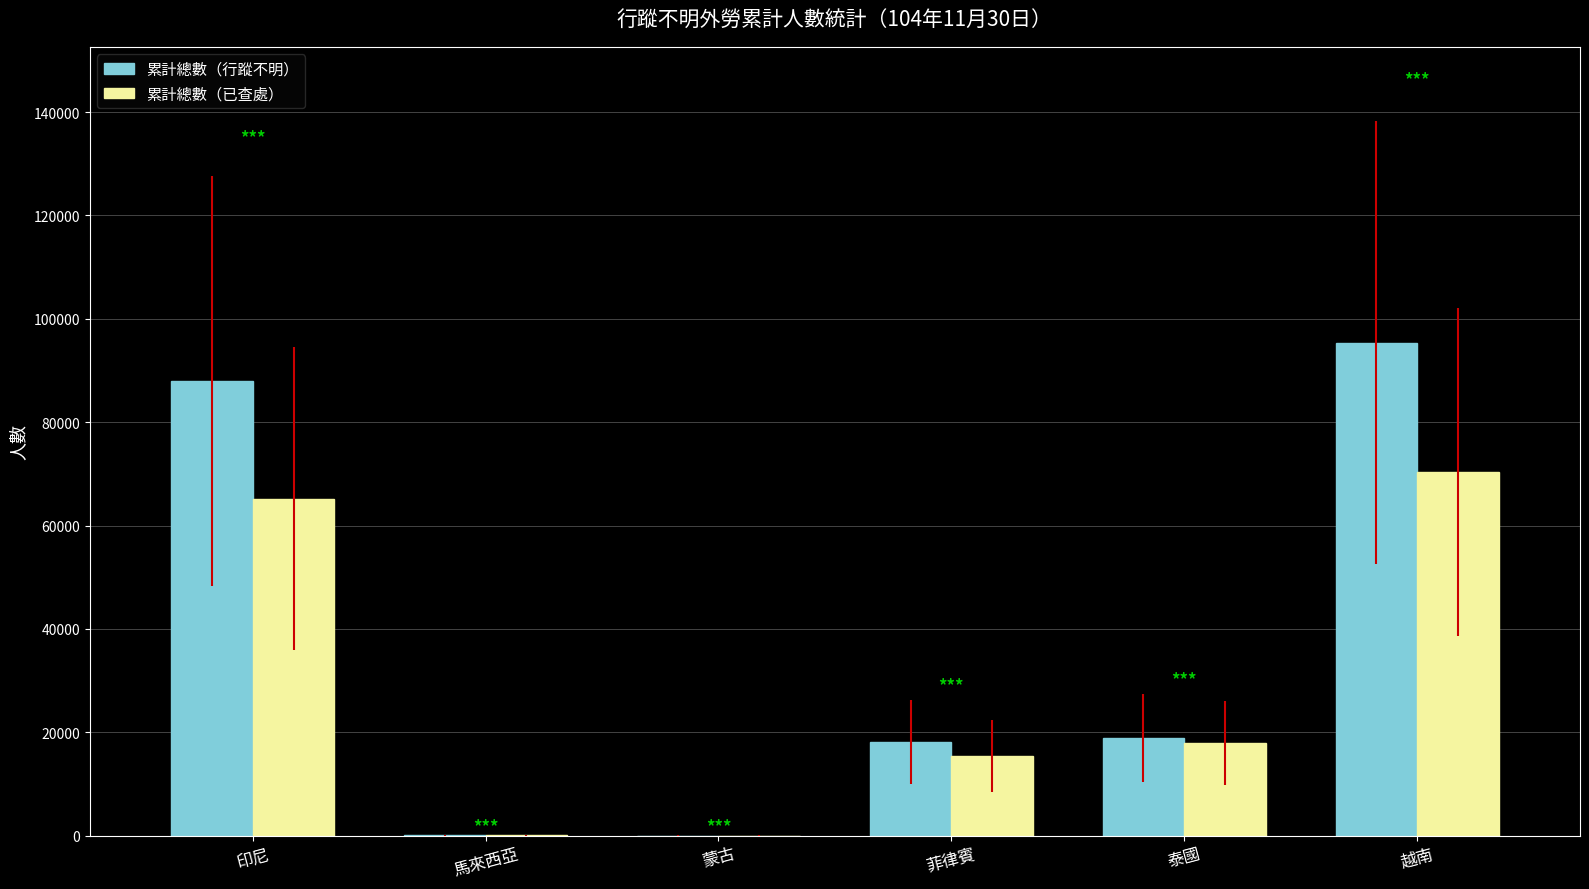

Which series changed the most between 印尼 and 越南?

累計總數（行蹤不明）